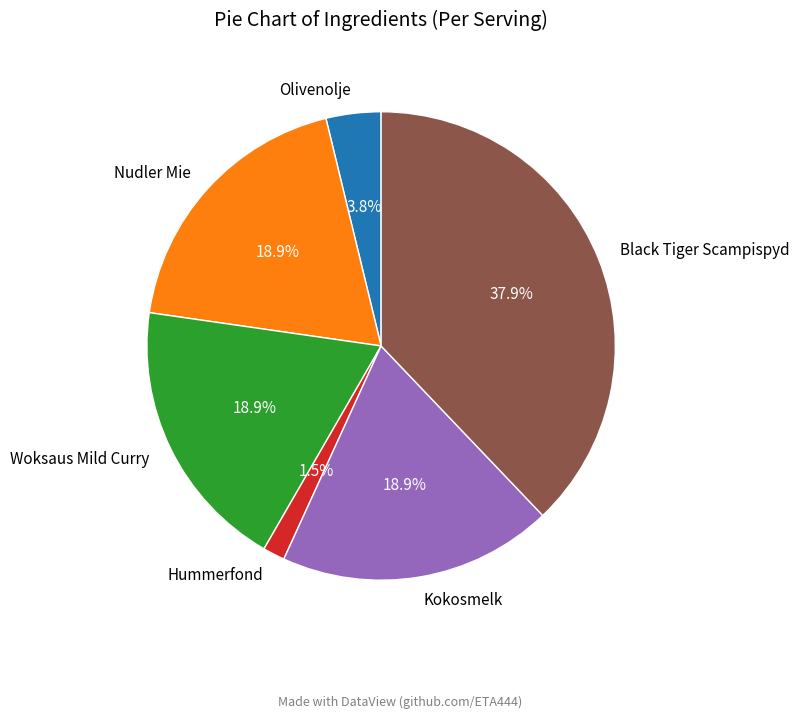

How many slices are in this pie chart?

6